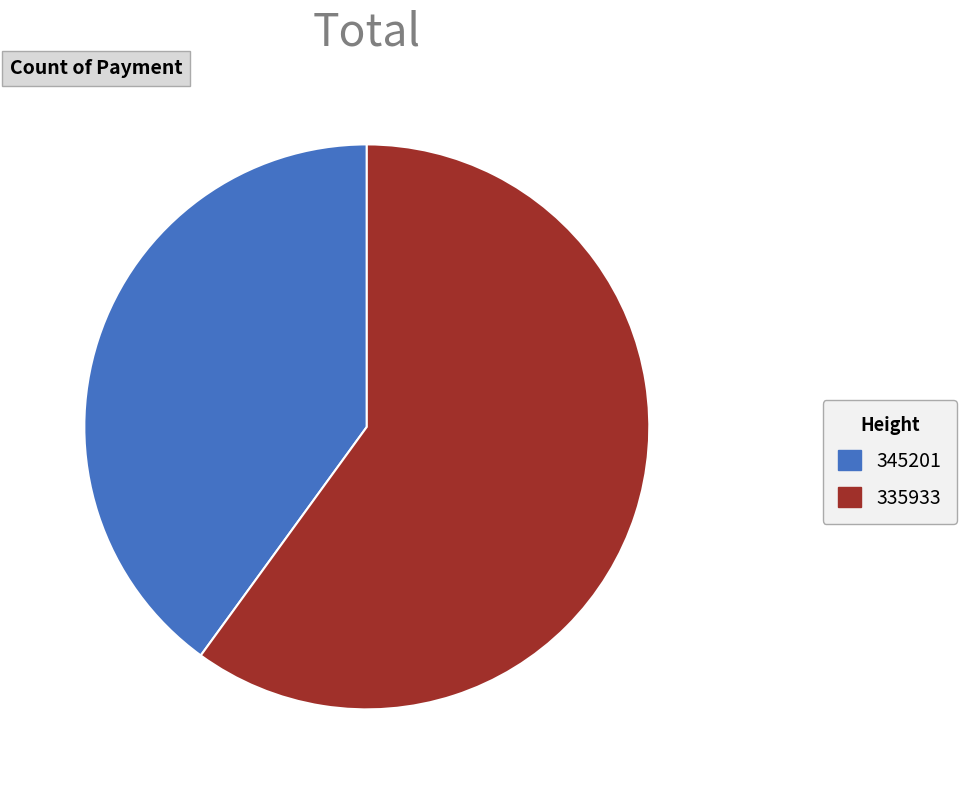

How many slices are in this pie chart?

2